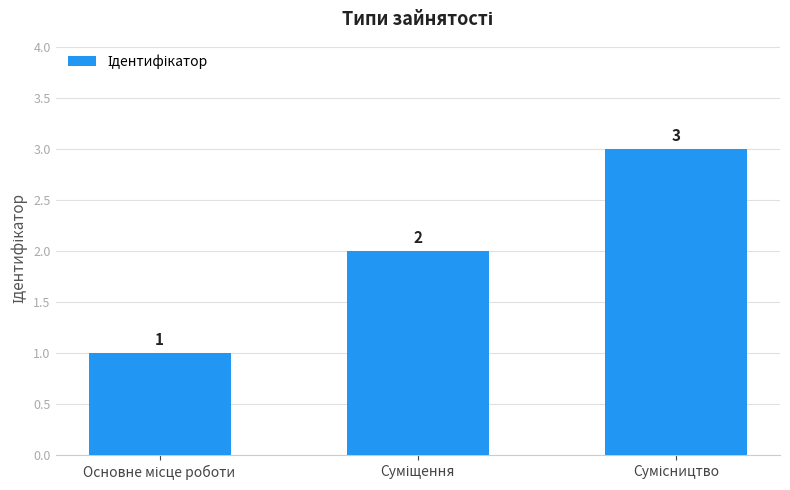

What is the maximum value shown in the chart?

3